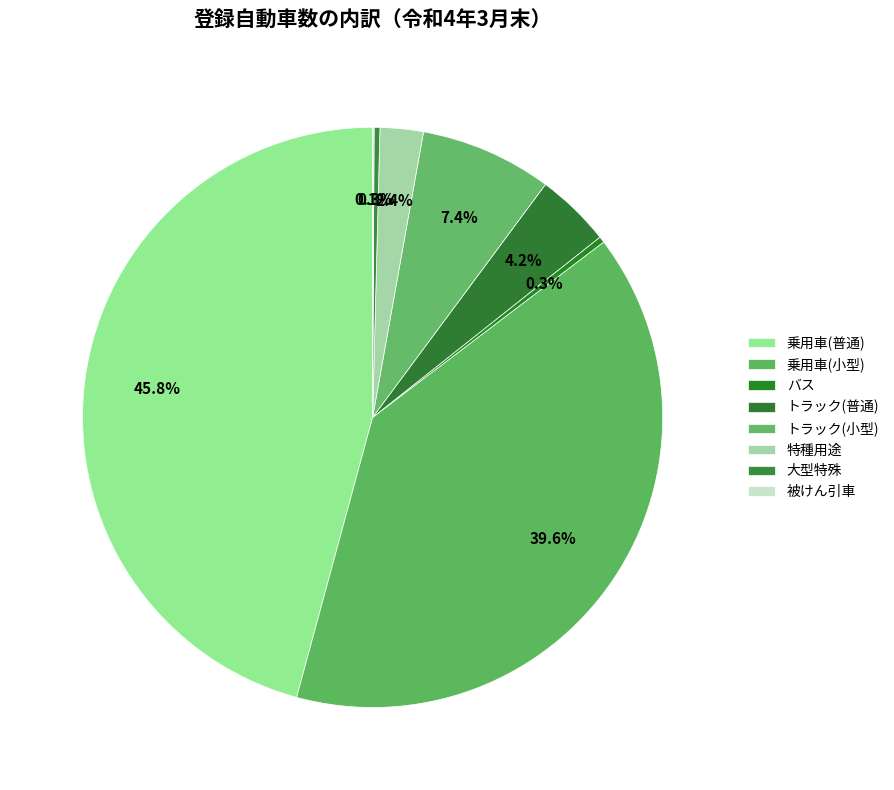

True or false: バス accounts for 11% of the total.

False